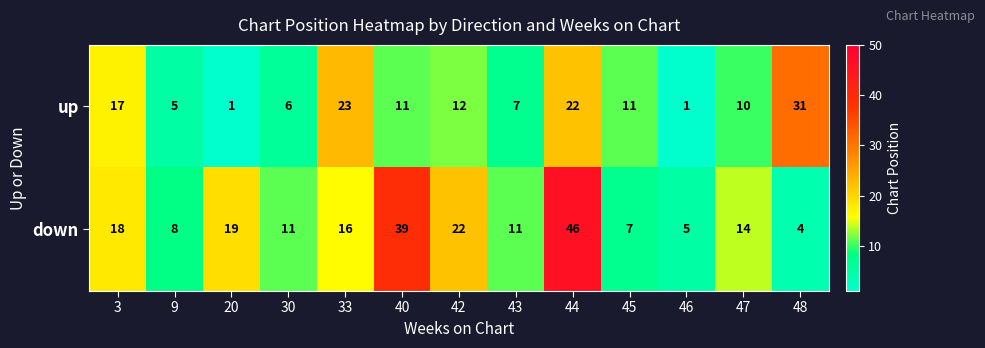

At which category does the chart reach its peak across all series?

44